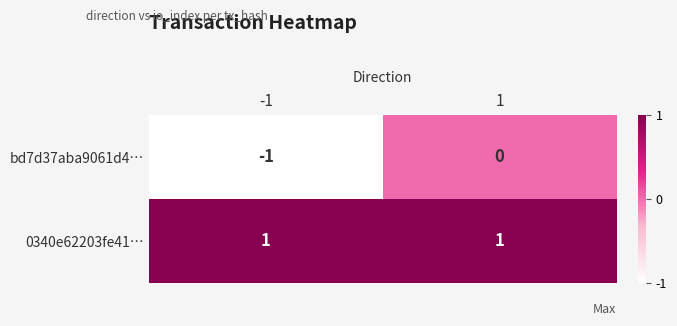

What is the difference between the highest and lowest values at -1?

2